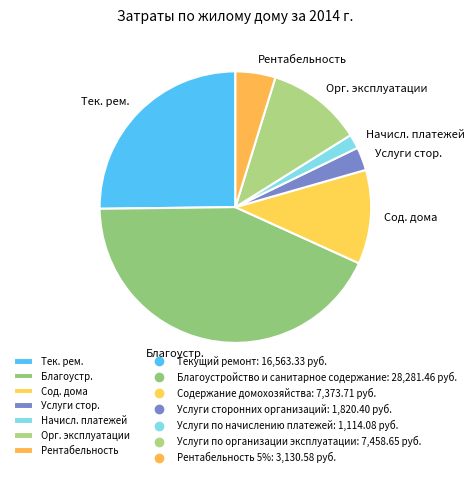

What is the ratio of the value at Орг. эксплуатации to the value at Услуги стор.?

4.1